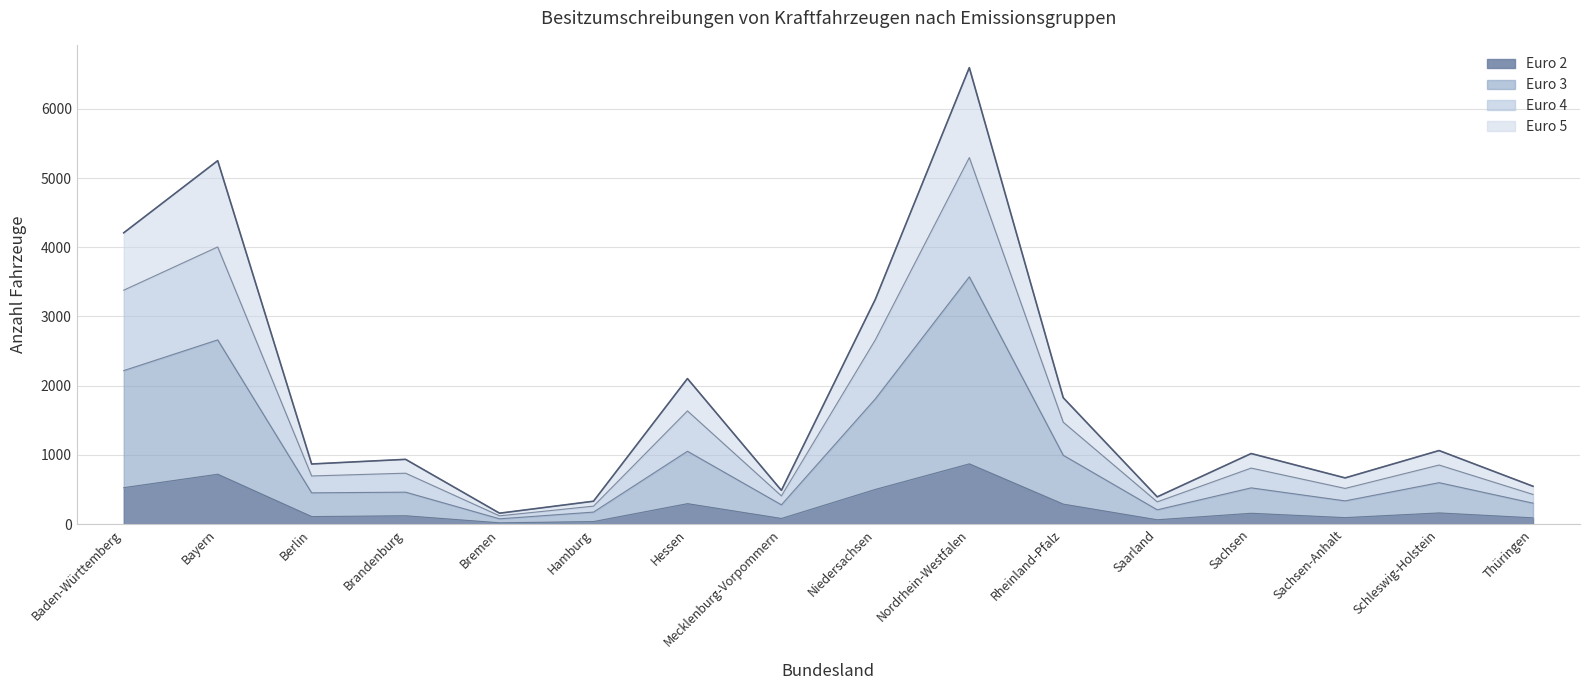

Count the number of data series in this chart.

4